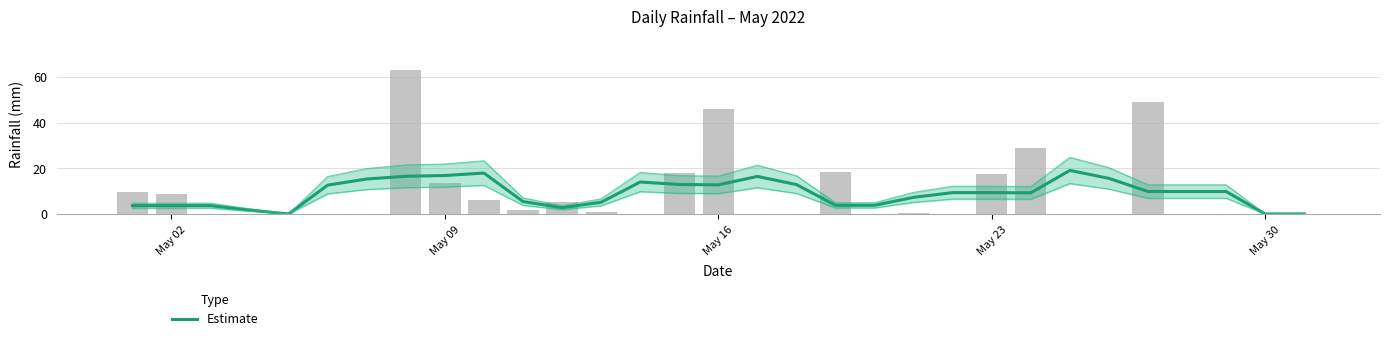

What is the maximum value shown in the chart?

19.1